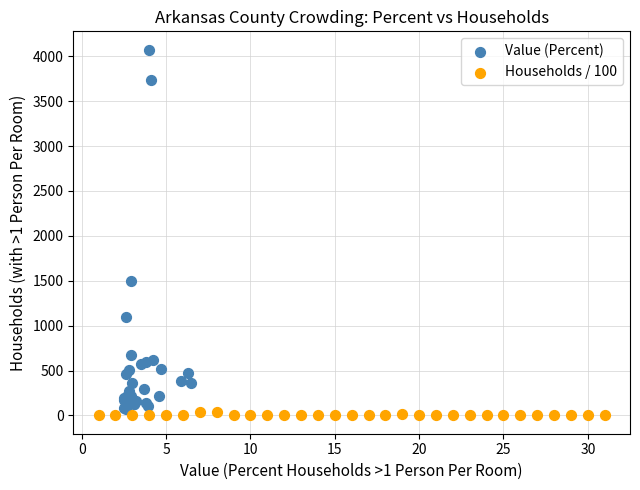

Which series reaches the maximum Y coordinate?

Value (Percent)